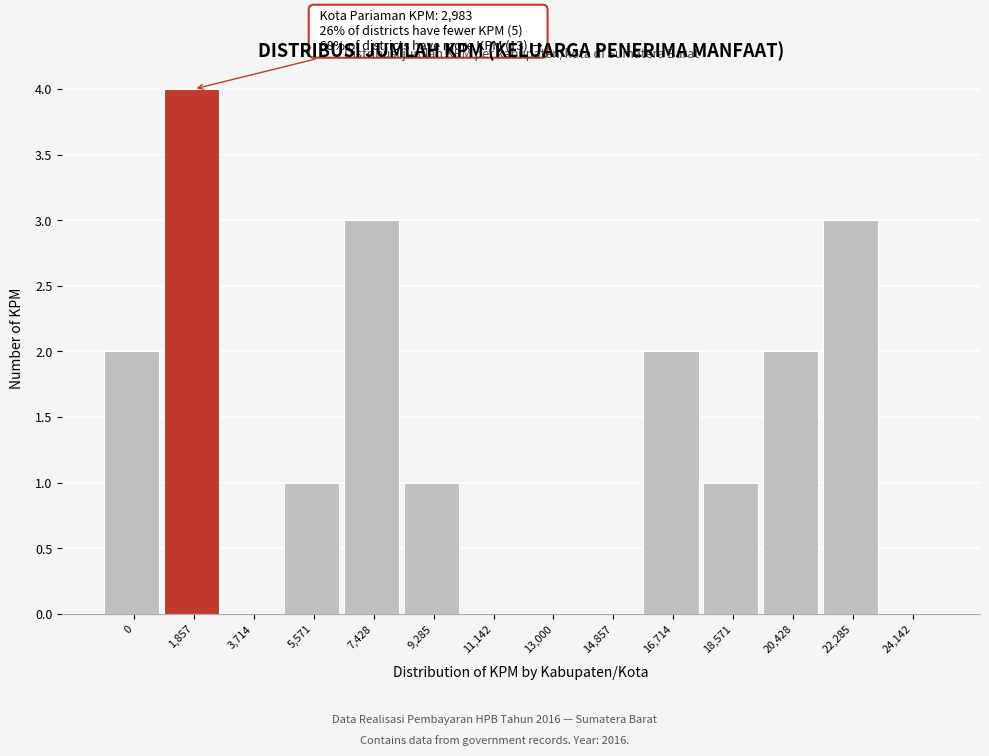

Reading right to left, extract all data points from this chart.

24,142=0	22,285=3	20,428=2	18,571=1	16,714=2	14,857=0	13,000=0	11,142=0	9,285=1	7,428=3	5,571=1	3,714=0	1,857=4	0=2